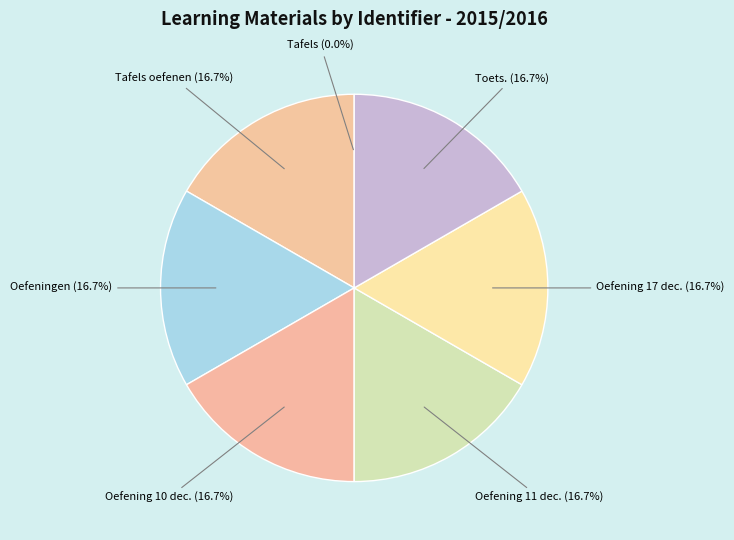

How many segments does this pie chart have?

7